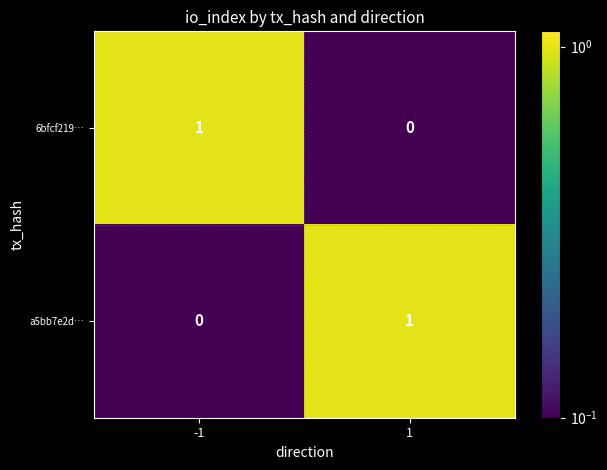

Rank the series at 1 from lowest to highest value.

6bfcf219…, a5bb7e2d…